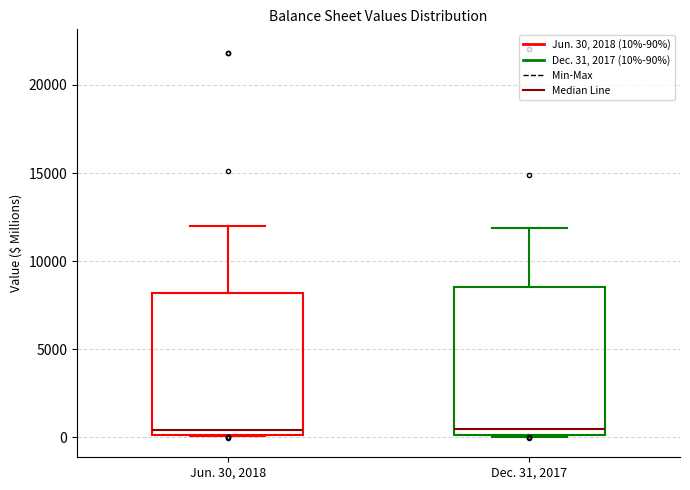

Reading left to right, read every box against the y-axis: the position of its median line, the range the box covers, and the ends of its whiskers. The values are not printed on the chart, so give them approximately, as read against the axis.

Jun. 30, 2018: median 500, box 0 to 8000, whiskers 0 to 12000
Dec. 31, 2017: median 500, box 0 to 8500, whiskers 0 to 12000